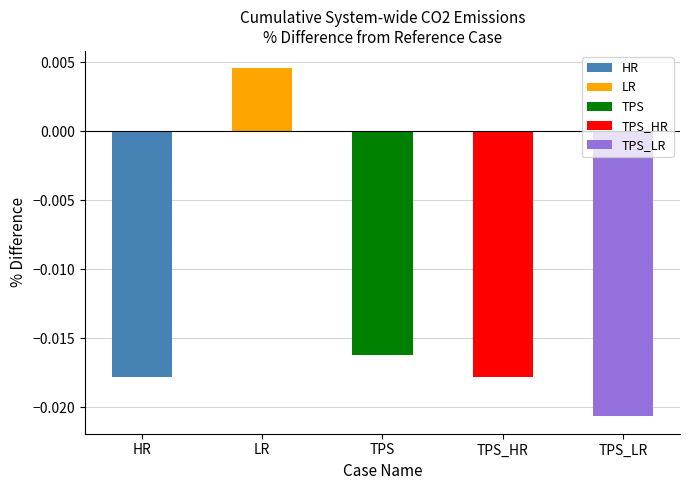

How many values are between 0 and 1?

1